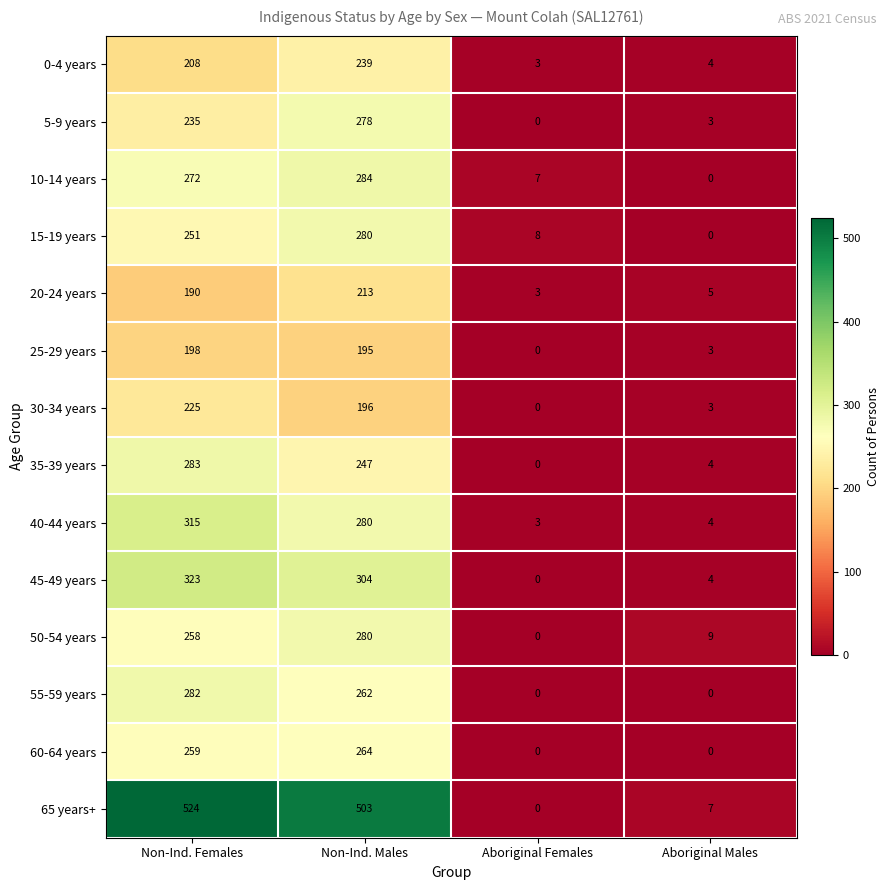

At which label does 35-39 years first exceed 247?

Non-Ind. Females